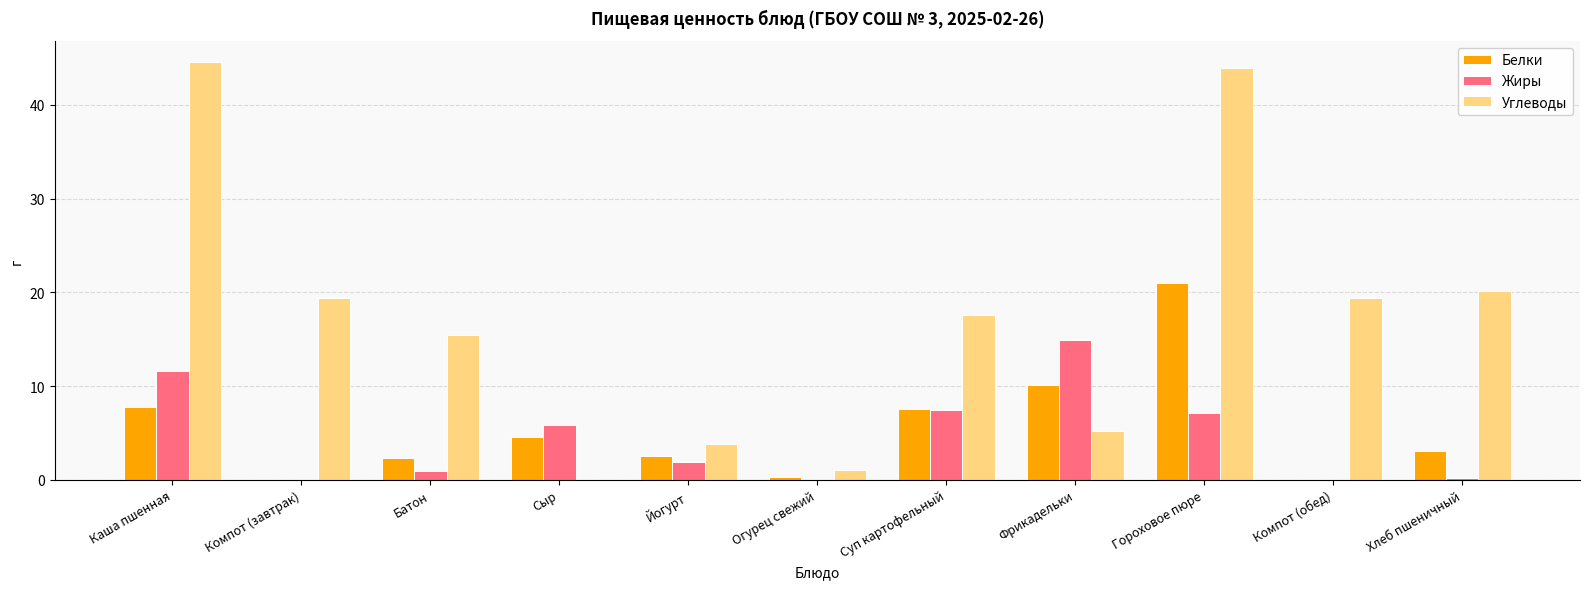

Where does the Белки series first go above 3?

Каша пшенная